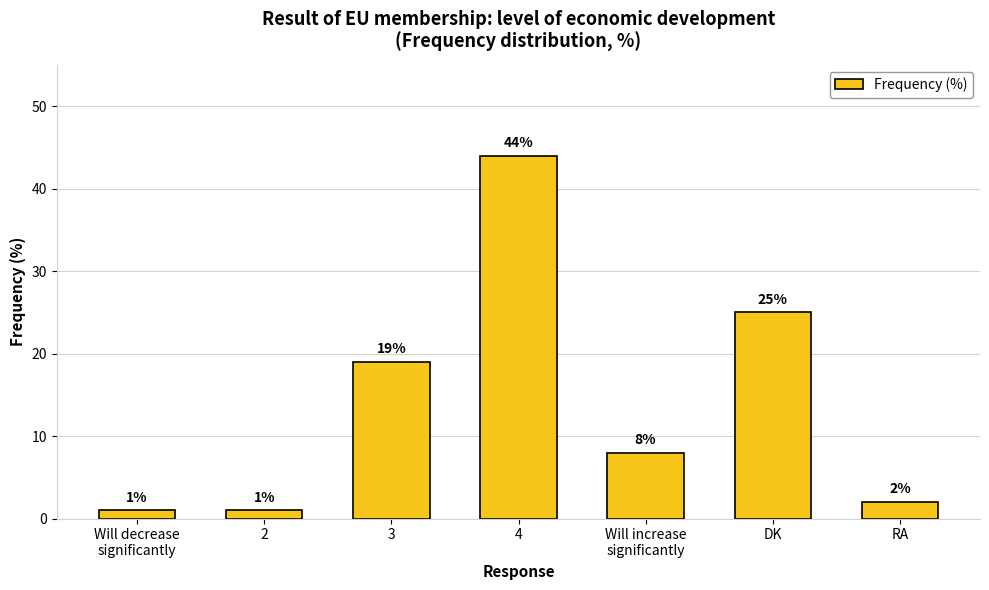

What is the maximum value shown in the chart?

44